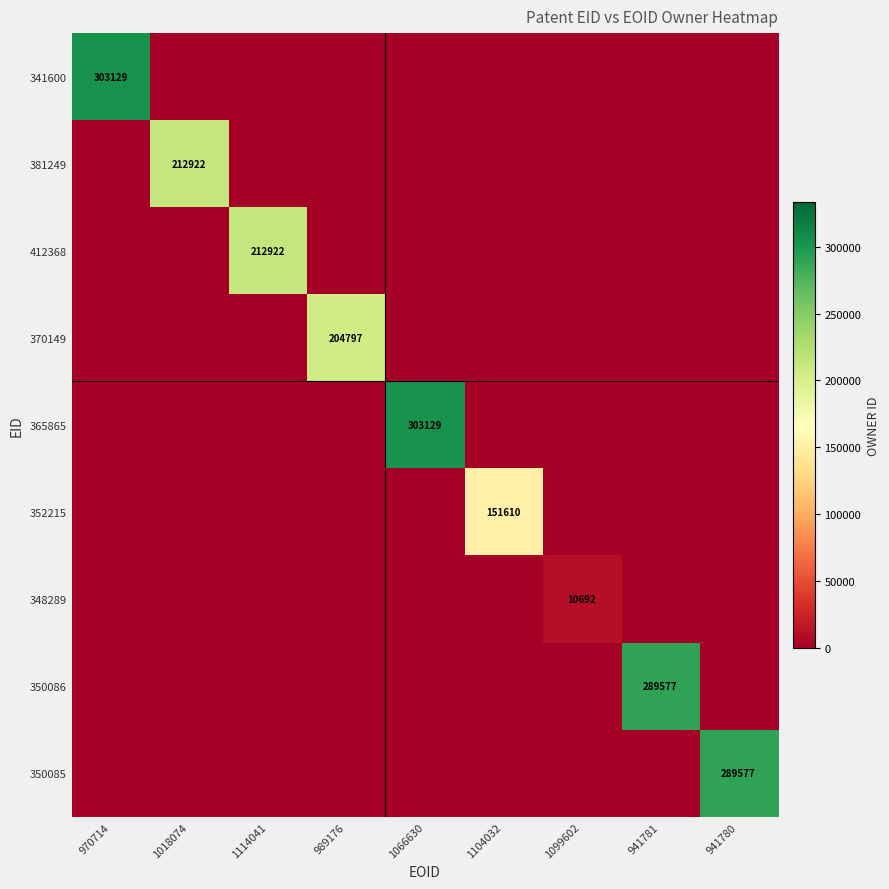

What is the sum of all 352215 values?

151610